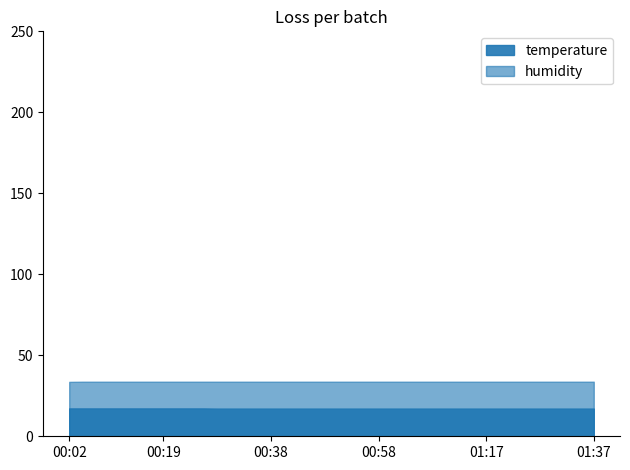

Reading left to right, extract all data points from this chart.

temperature: 17.2	17.2	17.2	17.2	17.2	17.2	17.2	17.2	17.2	17.2	17.2	17.1	17.1	17.1	17.1	17.1	17.1	17.1	17.1	17.1	17.1	17.1	17.1	17.1	17.1	17.1	17.1	17.1	17.1	17.1	17.1	17.1	17.1	17.1	17.1	17.1	17.1	17.1	17.1	17.1
humidity: 33.6	33.7	33.7	33.7	33.7	33.7	33.7	33.7	33.7	33.7	33.7	33.7	33.7	33.7	33.7	33.7	33.7	33.7	33.7	33.7	33.7	33.7	33.7	33.7	33.7	33.7	33.7	33.7	33.7	33.7	33.7	33.7	33.7	33.7	33.7	33.7	33.7	33.7	33.7	33.7